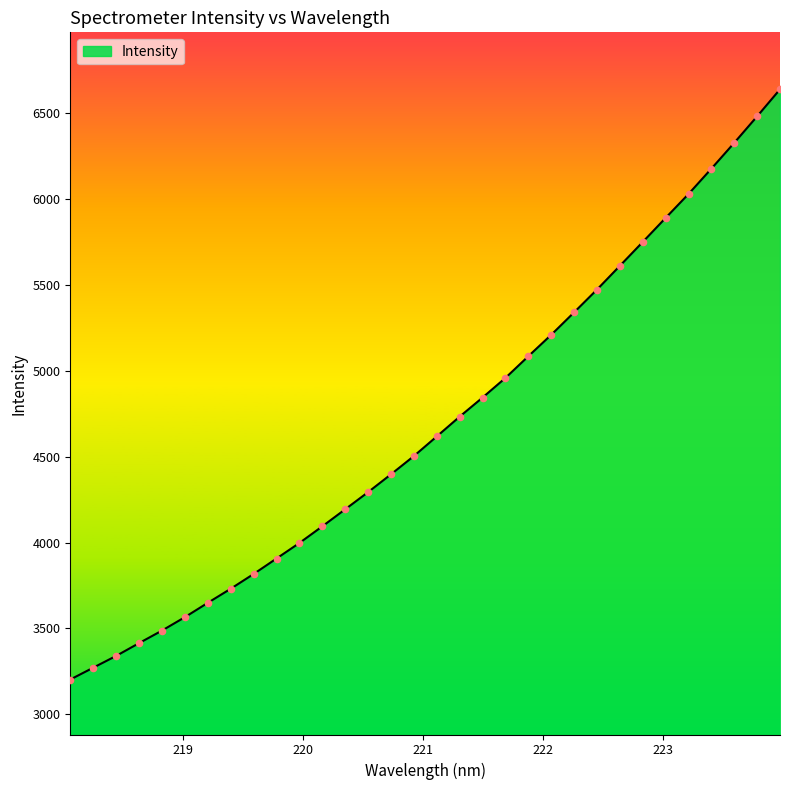

What is the difference between the maximum and minimum values?

3437.5